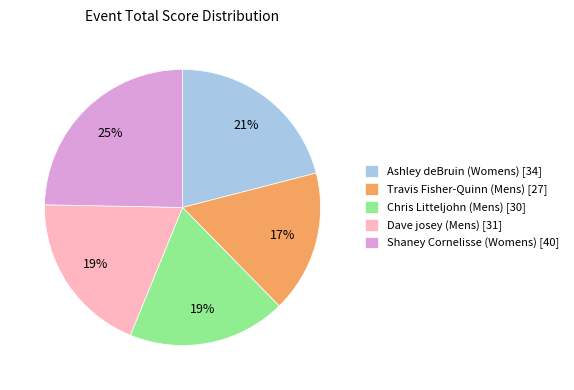

What percentage is the Ashley deBruin (Womens) slice, to the nearest percent?

21%